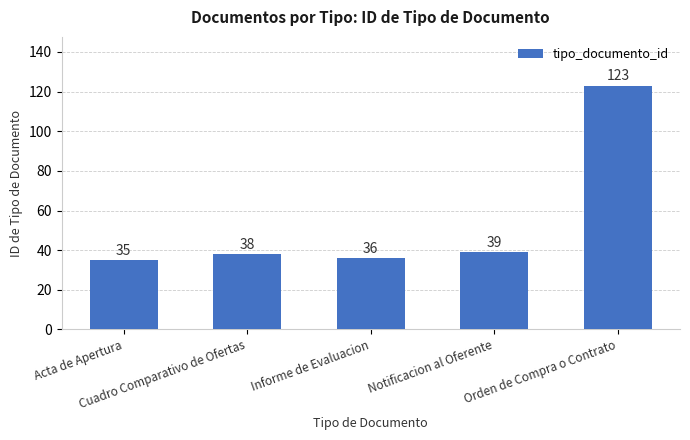

Which has a higher value, Orden de Compra o Contrato or Acta de Apertura?

Orden de Compra o Contrato